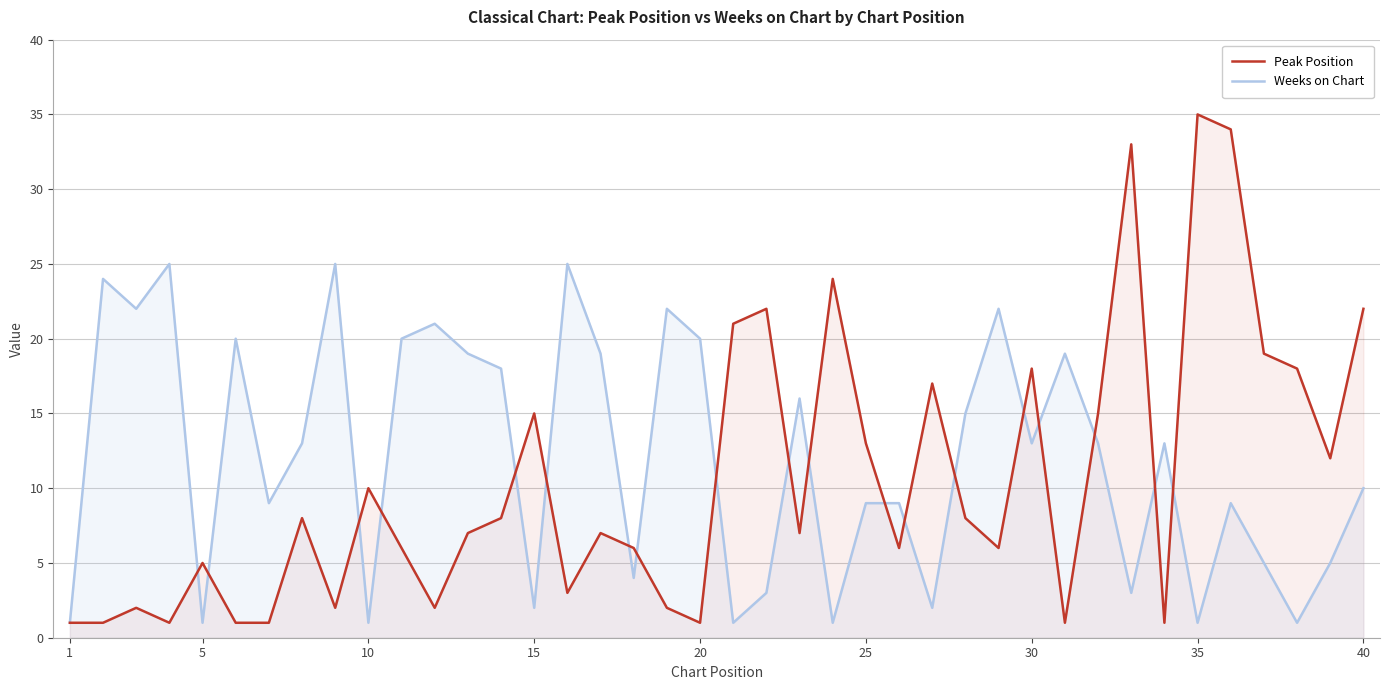

Where is Peak Position nearest to the value 18?

29